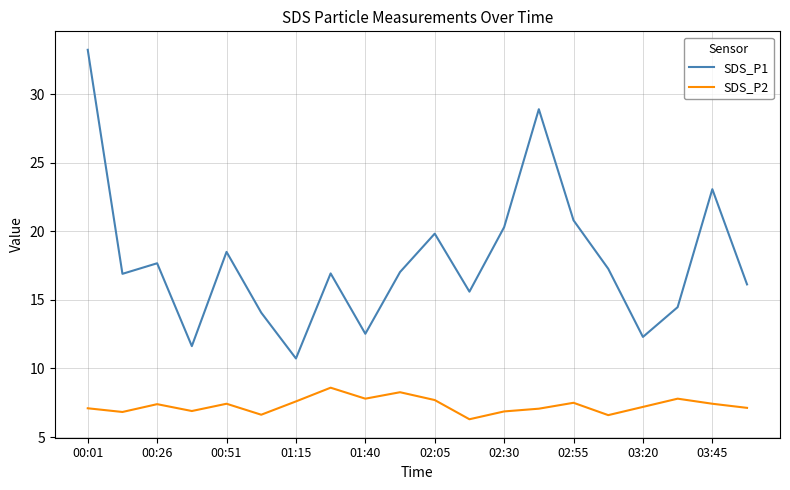

True or false: SDS_P1 and SDS_P2 intersect in this chart.

False